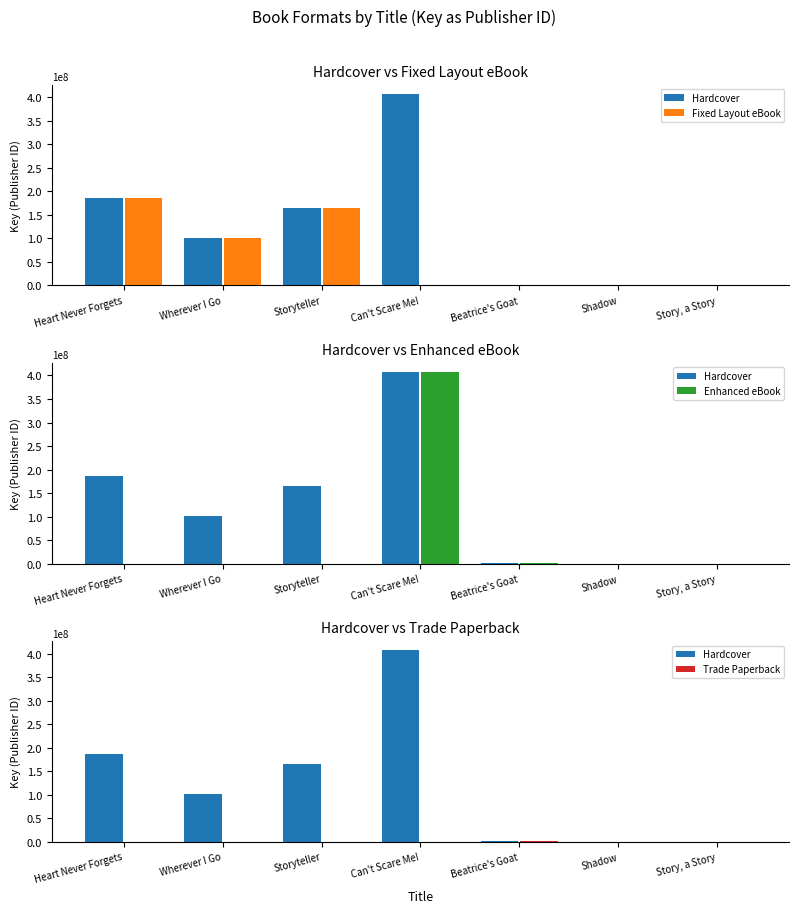

Which category has the highest value in the Fixed Layout eBook series?

Heart Never Forgets